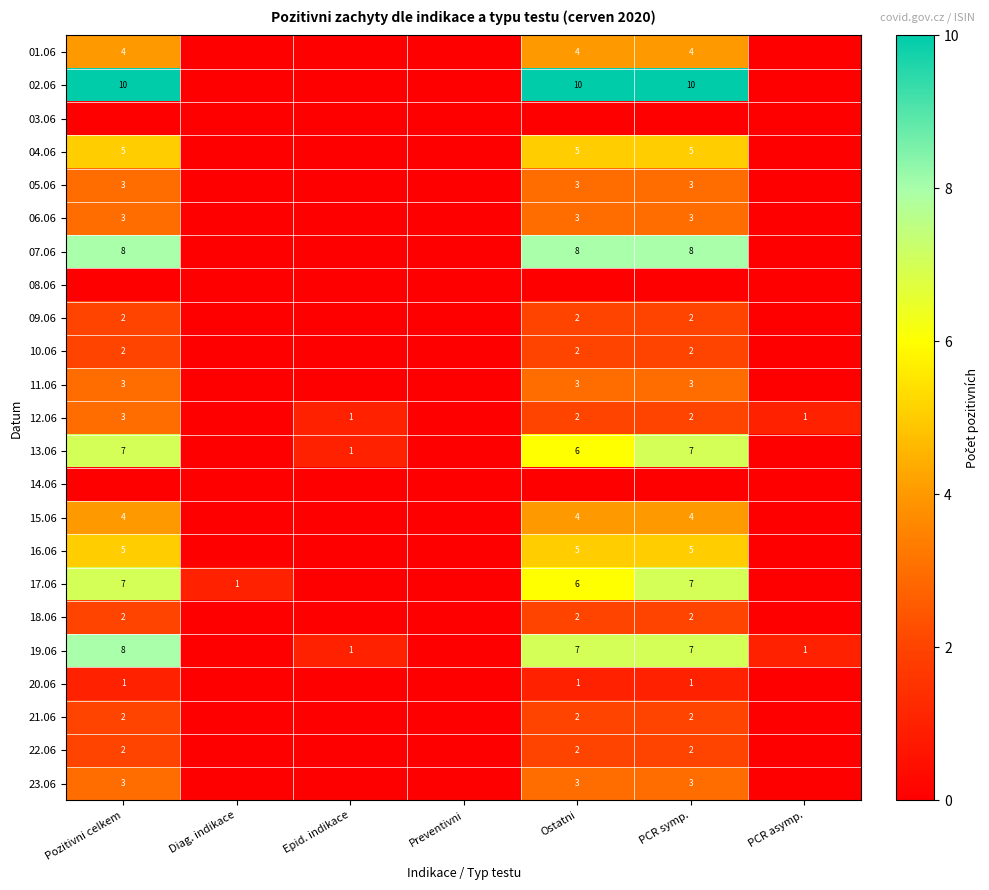

How many categories are shown in the chart?

7